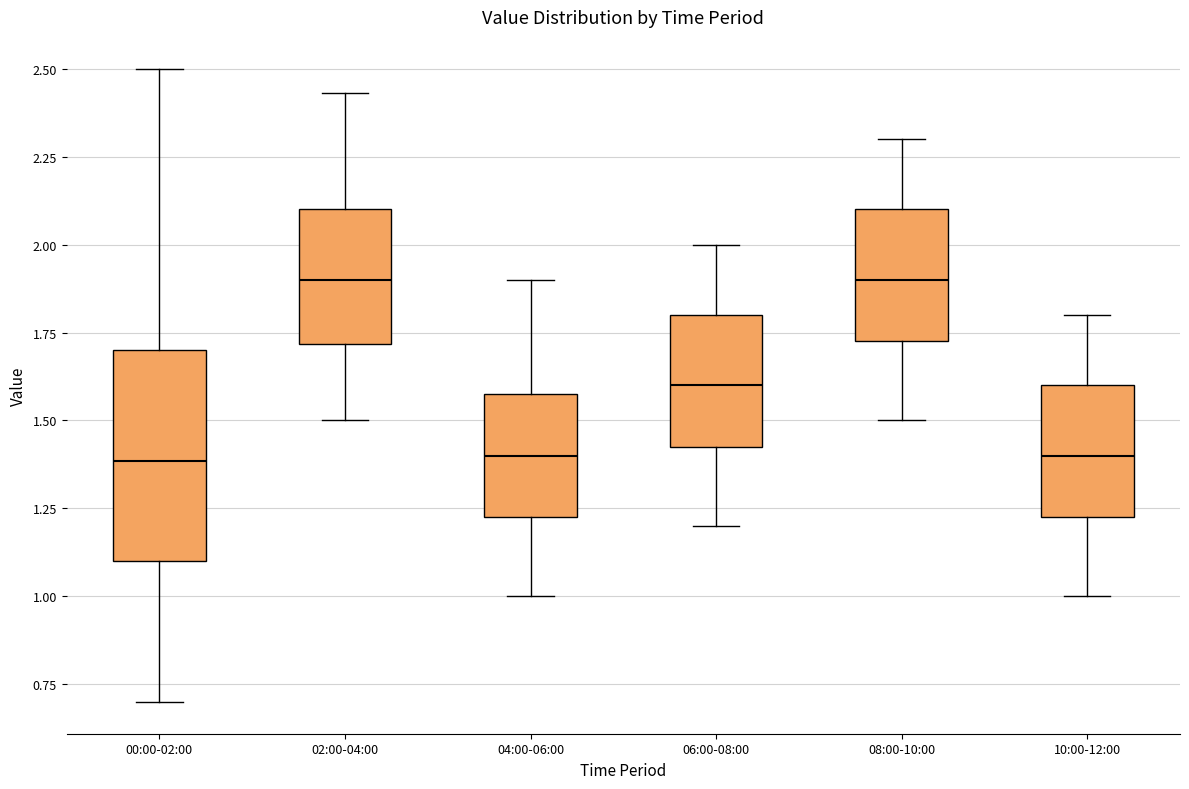

Where is the upper edge of the box for 04:00-06:00 on the y-axis? The values are not printed on the chart, so give them approximately, as read against the axis.

1.60